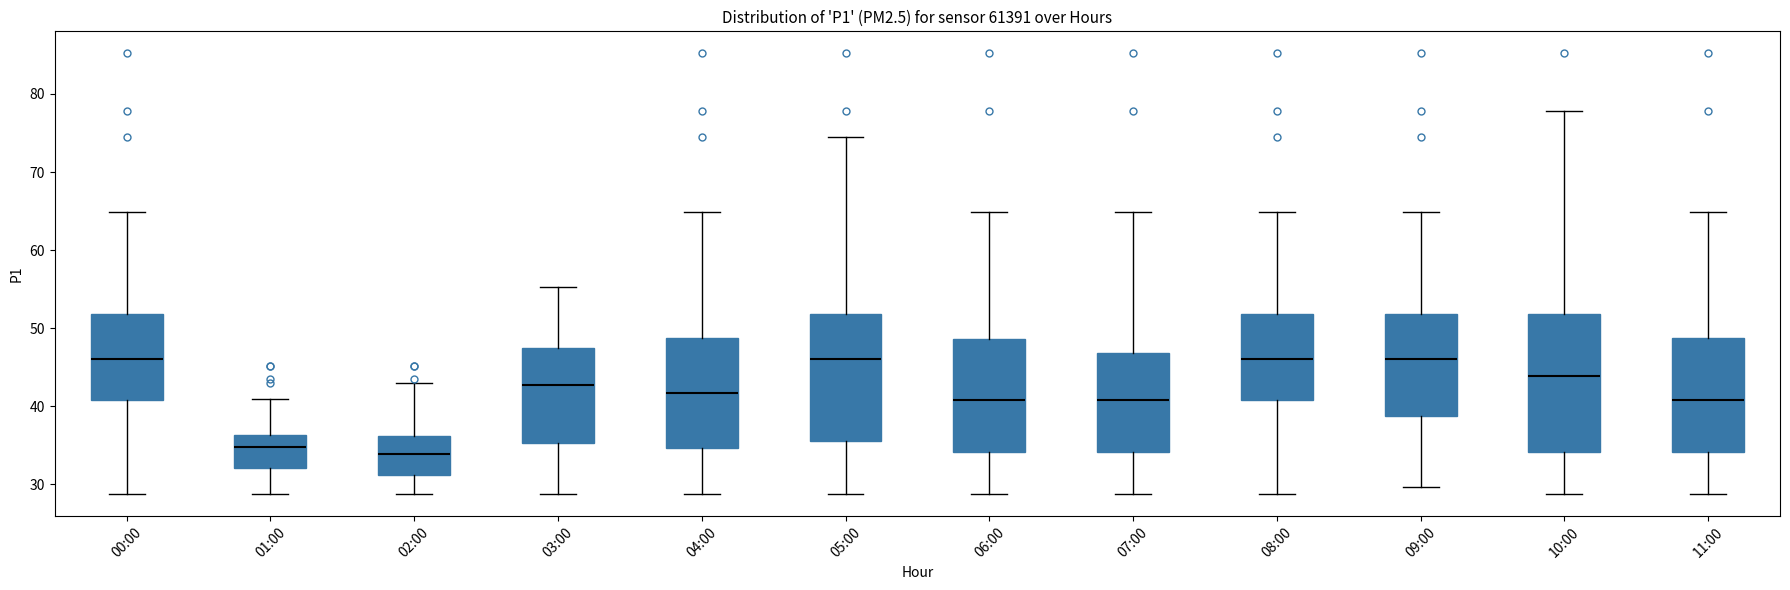

Reading left to right, transcribe this box plot: for each box, give where its median line is, the range the box spans, and where its two whiskers end, as read against the y-axis. The values are not printed on the chart, so give them approximately, as read against the axis.

00:00: median 46, box 41 to 52, whiskers 29 to 65
01:00: median 35, box 32 to 36, whiskers 29 to 41
02:00: median 34, box 31 to 36, whiskers 29 to 43
03:00: median 43, box 35 to 47, whiskers 29 to 55
04:00: median 42, box 35 to 49, whiskers 29 to 65
05:00: median 46, box 36 to 52, whiskers 29 to 75
06:00: median 41, box 34 to 49, whiskers 29 to 65
07:00: median 41, box 34 to 47, whiskers 29 to 65
08:00: median 46, box 41 to 52, whiskers 29 to 65
09:00: median 46, box 39 to 52, whiskers 30 to 65
10:00: median 44, box 34 to 52, whiskers 29 to 78
11:00: median 41, box 34 to 49, whiskers 29 to 65